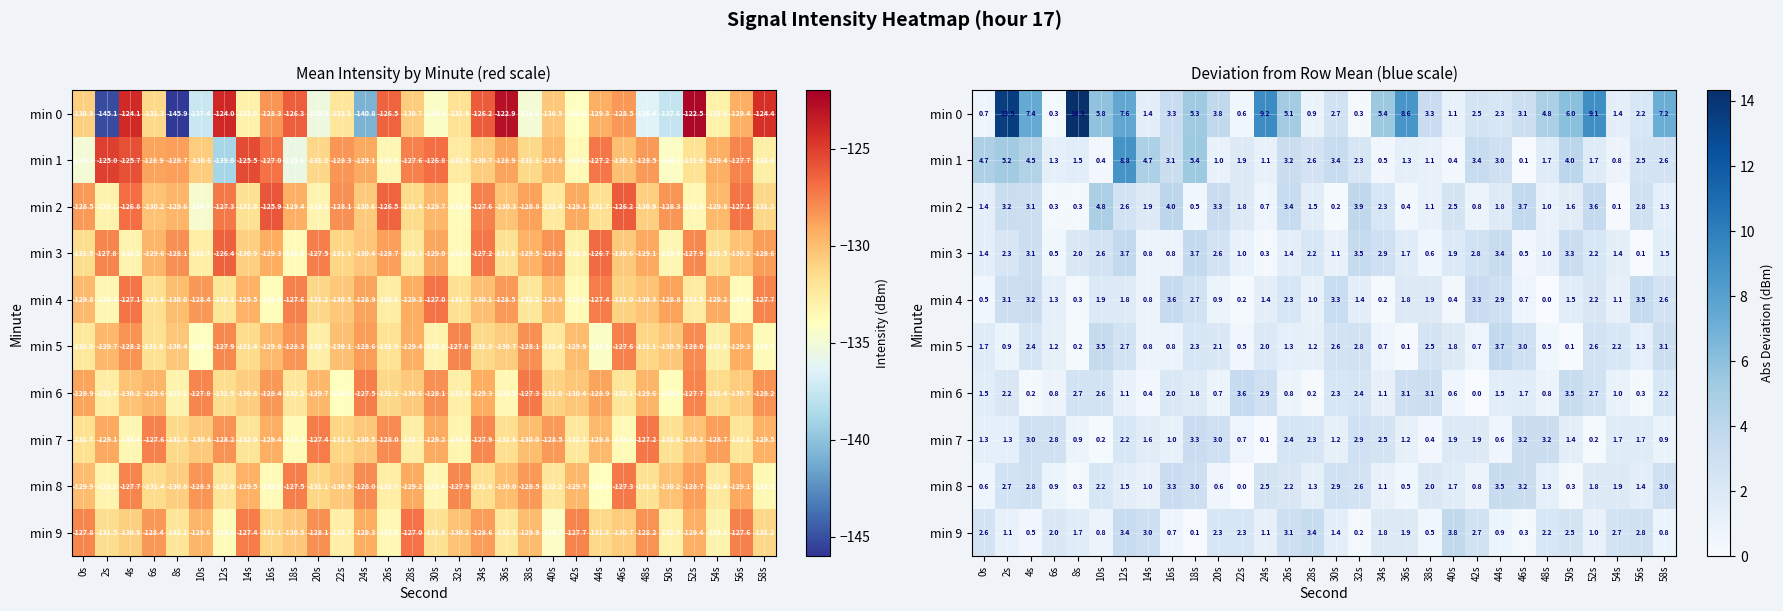

List the labels in order of min 4 value, largest first.

16s, 56s, 30s, 42s, 4s, 2s, 44s, 18s, 58s, 26s, 52s, 10s, 38s, 36s, 12s, 50s, 24s, 32s, 6s, 54s, 28s, 20s, 14s, 46s, 0s, 40s, 8s, 34s, 22s, 48s